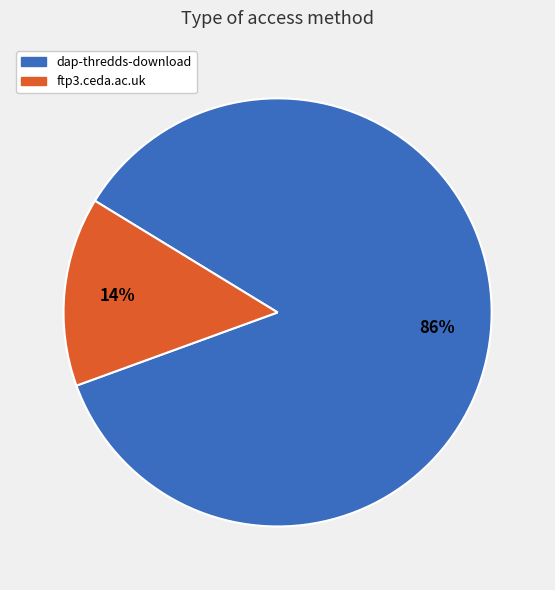

Rank the categories by value from lowest to highest.

ftp3.ceda.ac.uk, dap-thredds-download